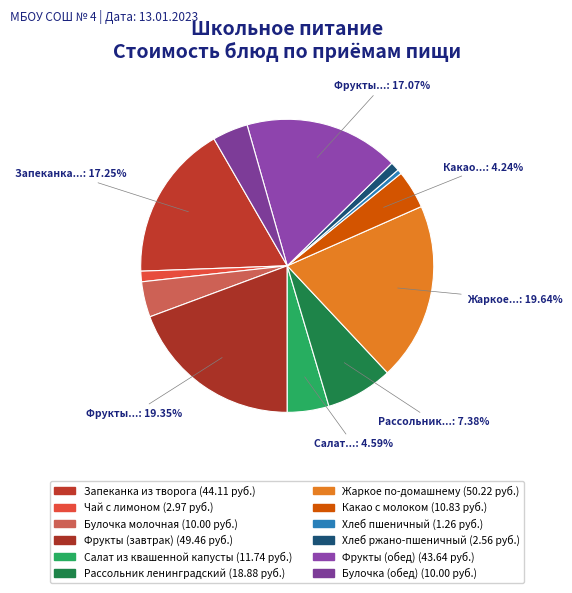

How many slices are in this pie chart?

12